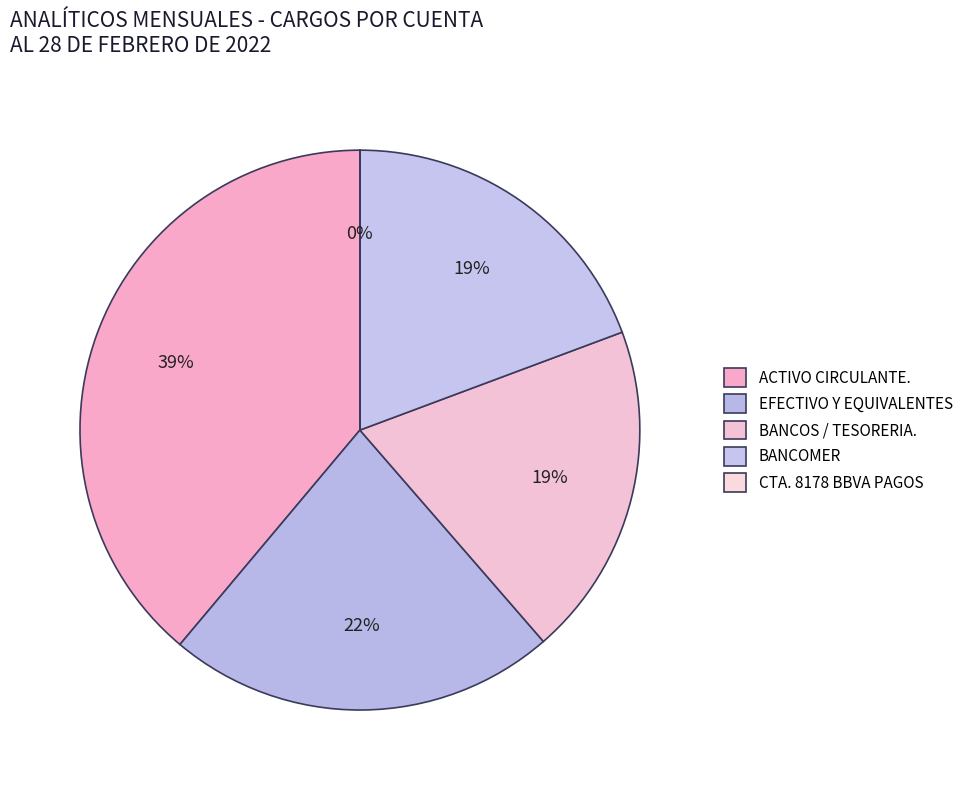

True or false: BANCOMER accounts for 29% of the total.

False